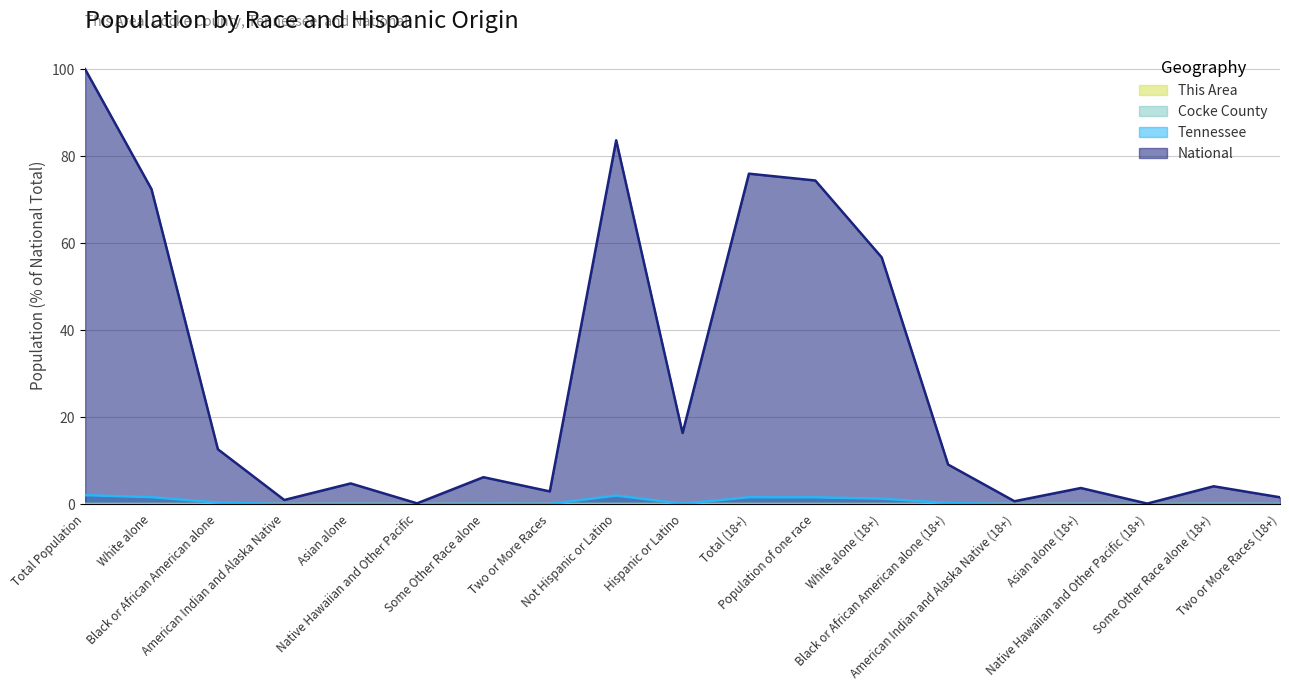

Reading left to right, list all the values displayed in this chart.

This Area: 0.0	0.0	0.0	0.0	0.0	0.0	0.0	0.0	0.0	0.0	0.0	0.0	0.0	0.0	0.0	0.0	0.0	0.0	0.0
Cocke County: 0.0	0.0	0.0	0.0	0.0	0.0	0.0	0.0	0.0	0.0	0.0	0.0	0.0	0.0	0.0	0.0	0.0	0.0	0.0
Tennessee: 2.1	1.6	0.3	0.0	0.0	0.0	0.0	0.0	2.0	0.1	1.6	1.6	1.3	0.2	0.0	0.0	0.0	0.0	0.0
National: 100.0	72.4	12.6	0.9	4.8	0.2	6.2	2.9	83.7	16.3	76.0	74.4	56.7	9.1	0.7	3.7	0.1	4.1	1.6